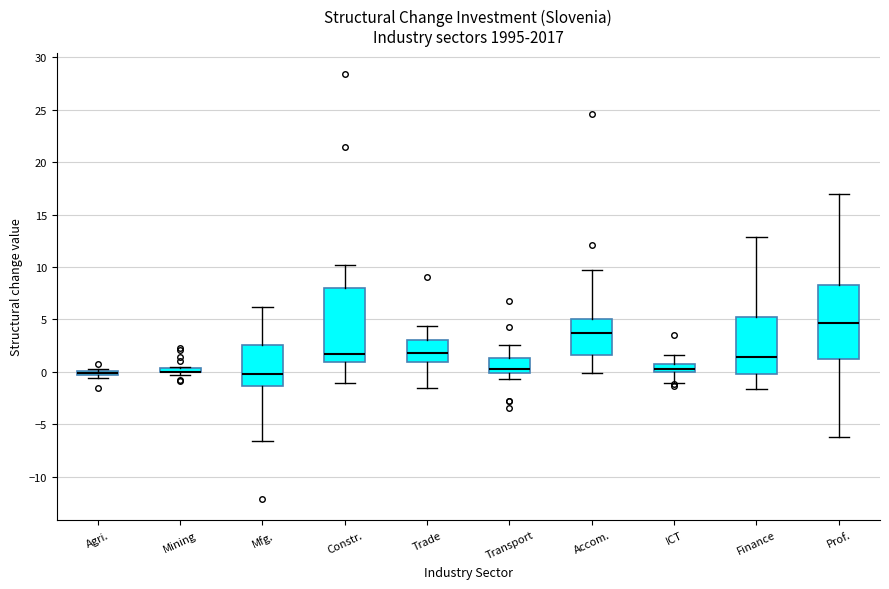

Where is the lower edge of the box for Trade on the y-axis? The values are not printed on the chart, so give them approximately, as read against the axis.

1.0